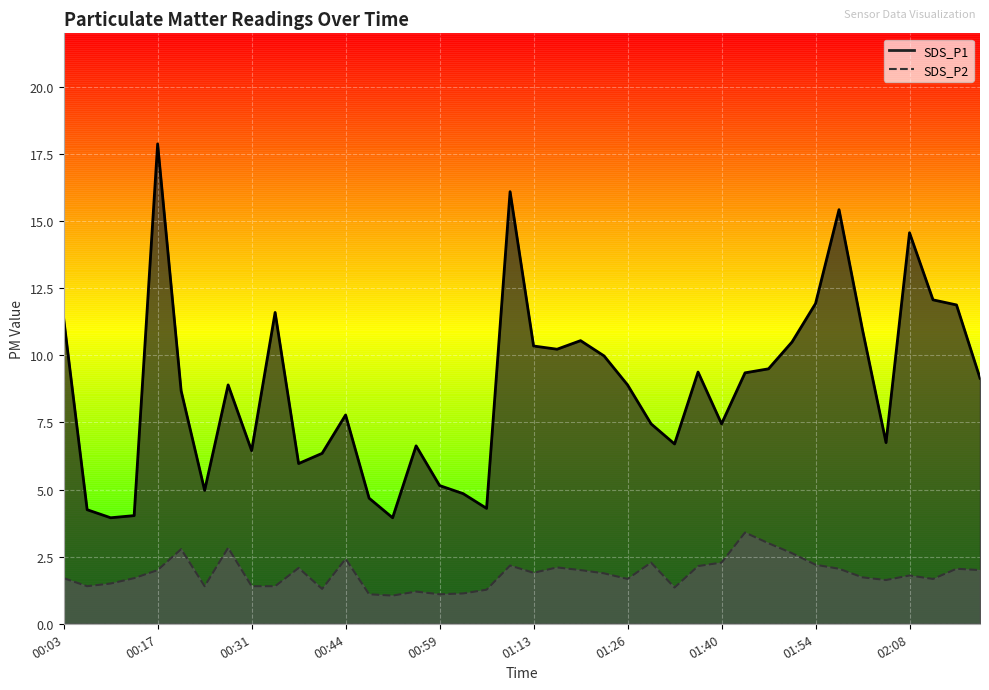

In SDS_P2_line, how many points are higher than both neighbors (excluding endpoints)?

11